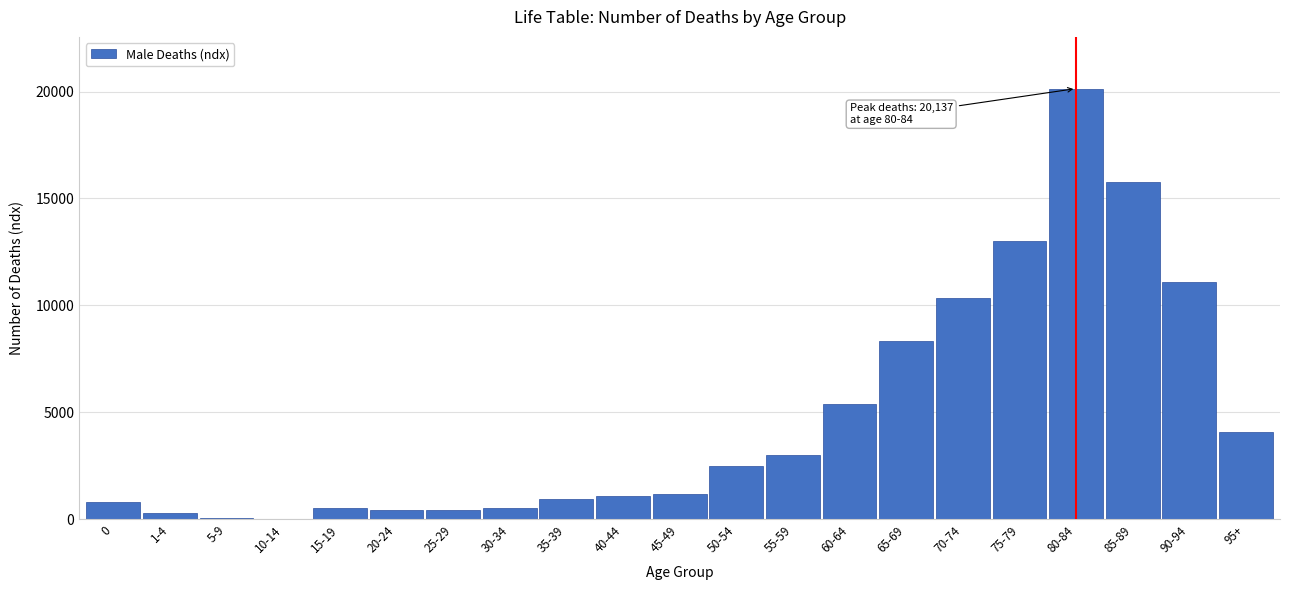

What is the sum of all values?

99999